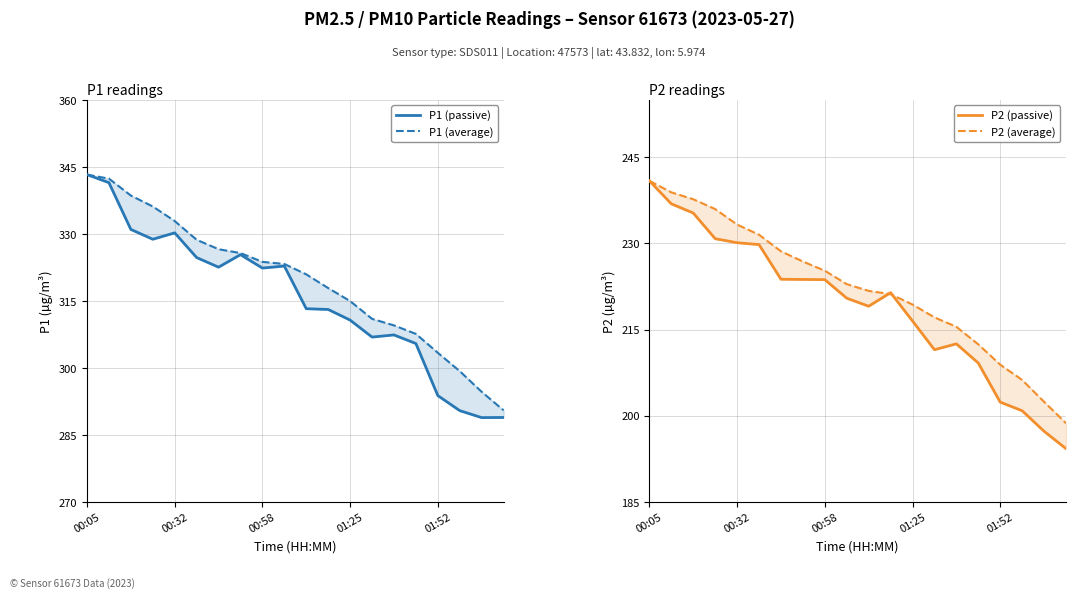

True or false: P2 (average) has more than 1 points higher than both neighbors.

False